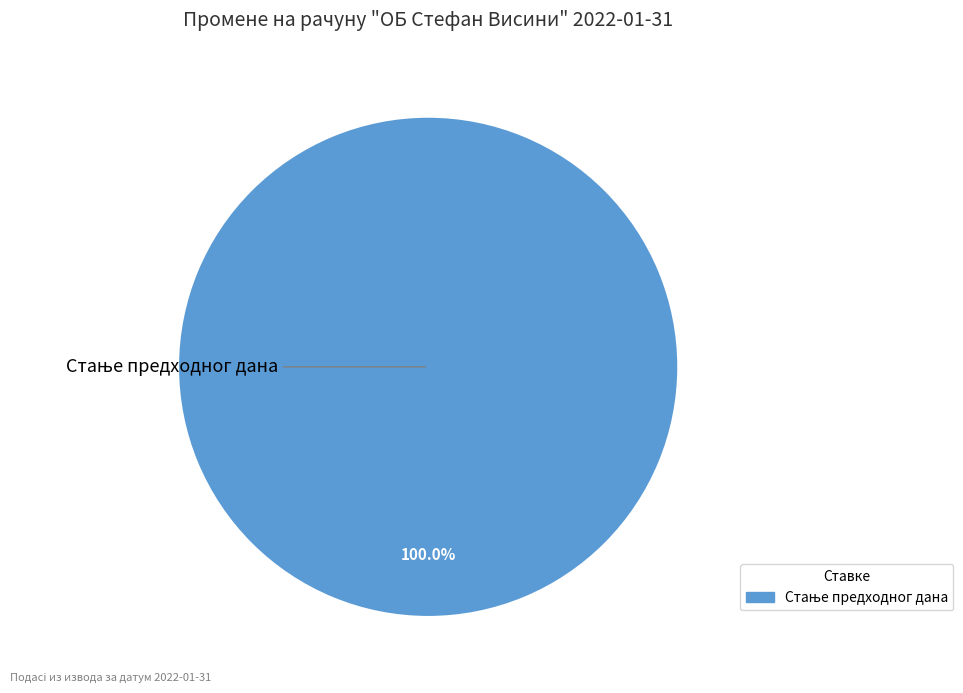

Does any single category account for the majority?

Yes